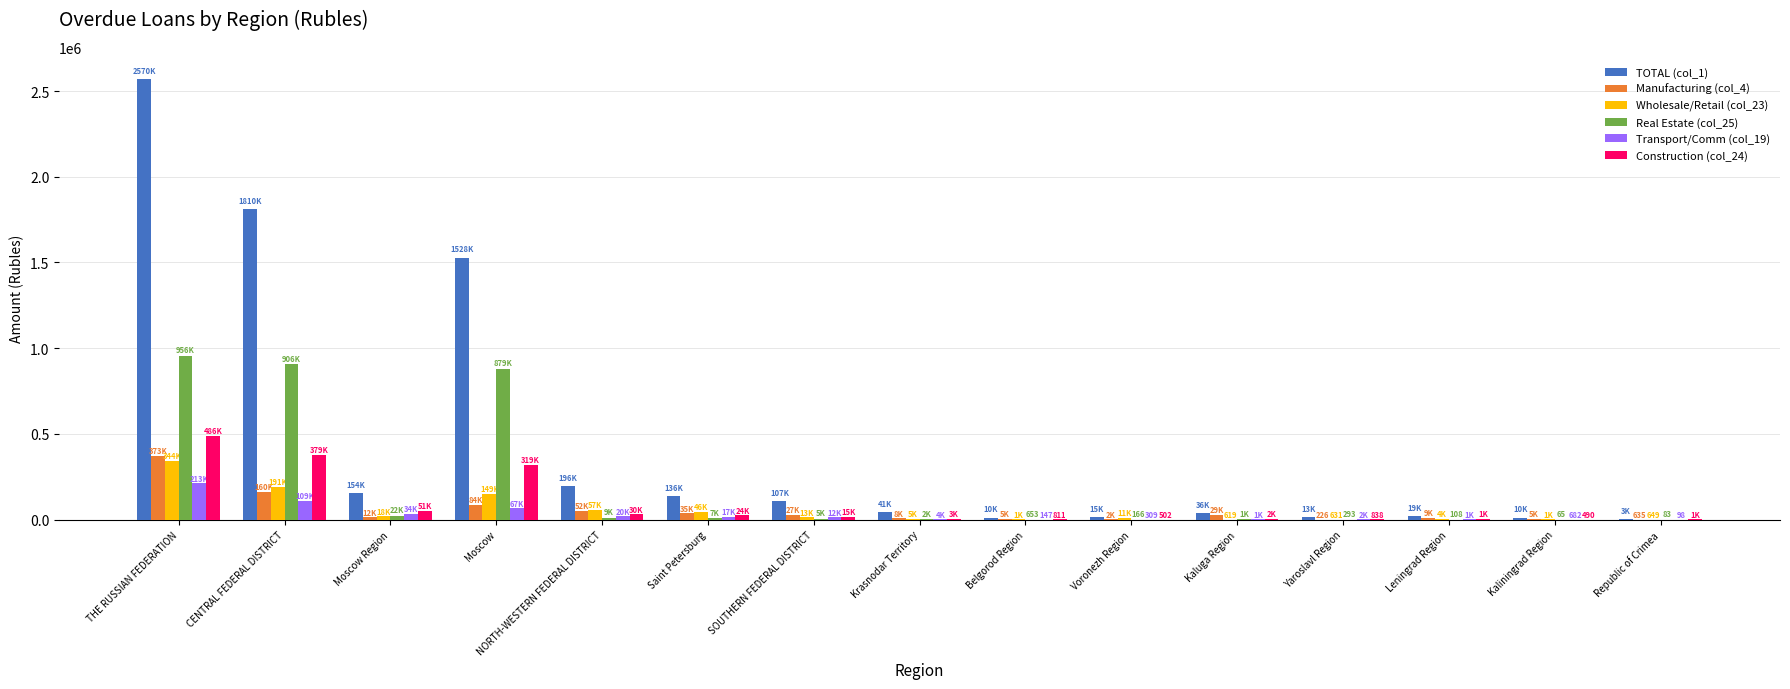

Is the value of Wholesale/Retail (col_23) at THE RUSSIAN FEDERATION greater than the value of Construction (col_24) at Moscow Region?

Yes